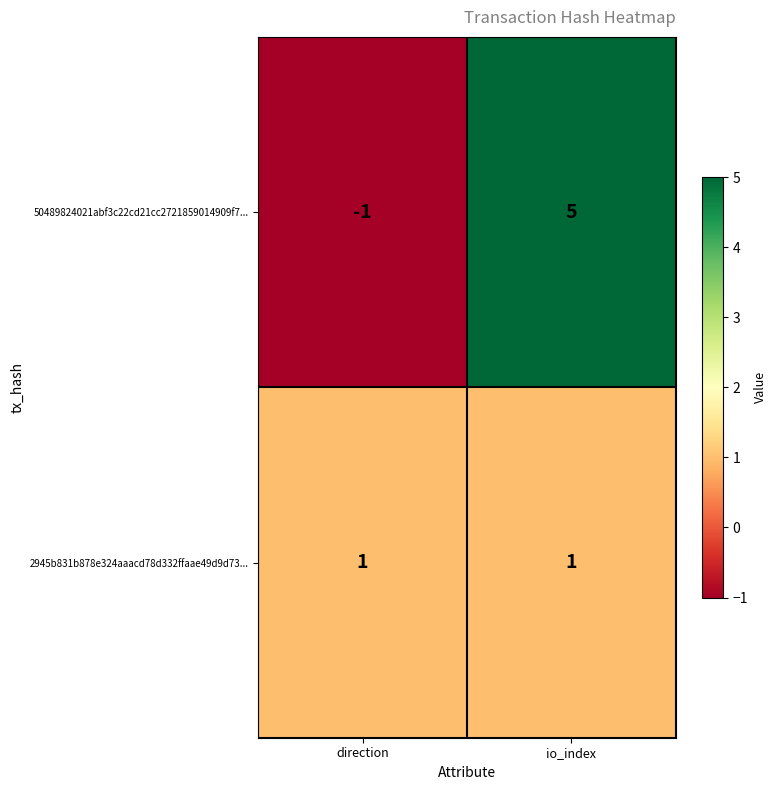

The value of 2945b831b878e324aaacd78d332ffaae49d9d73... at io_index is 2. True or false?

False